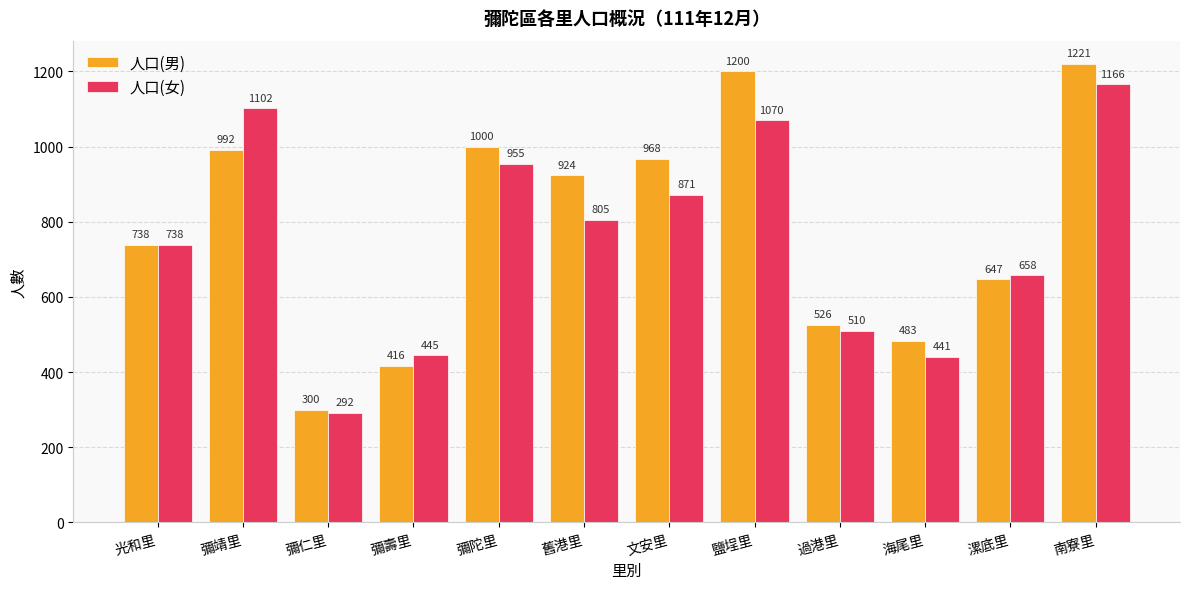

Reading left to right, extract all data points from this chart.

人口(男): 光和里=738	彌靖里=992	彌仁里=300	彌壽里=416	彌陀里=1000	舊港里=924	文安里=968	鹽埕里=1200	過港里=526	海尾里=483	漯底里=647	南寮里=1221
人口(女): 光和里=738	彌靖里=1102	彌仁里=292	彌壽里=445	彌陀里=955	舊港里=805	文安里=871	鹽埕里=1070	過港里=510	海尾里=441	漯底里=658	南寮里=1166